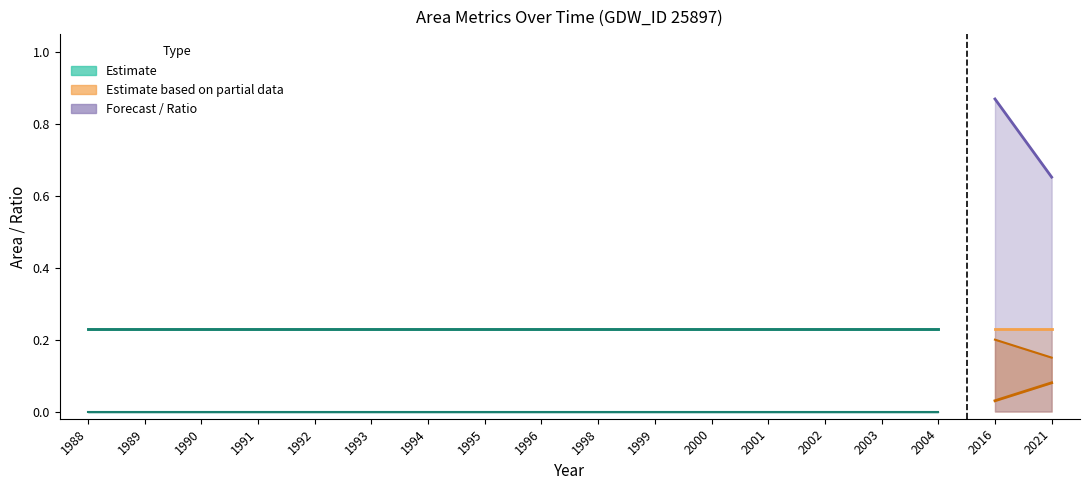

Is it true that waterArea equals 0.0 at 2001?

True